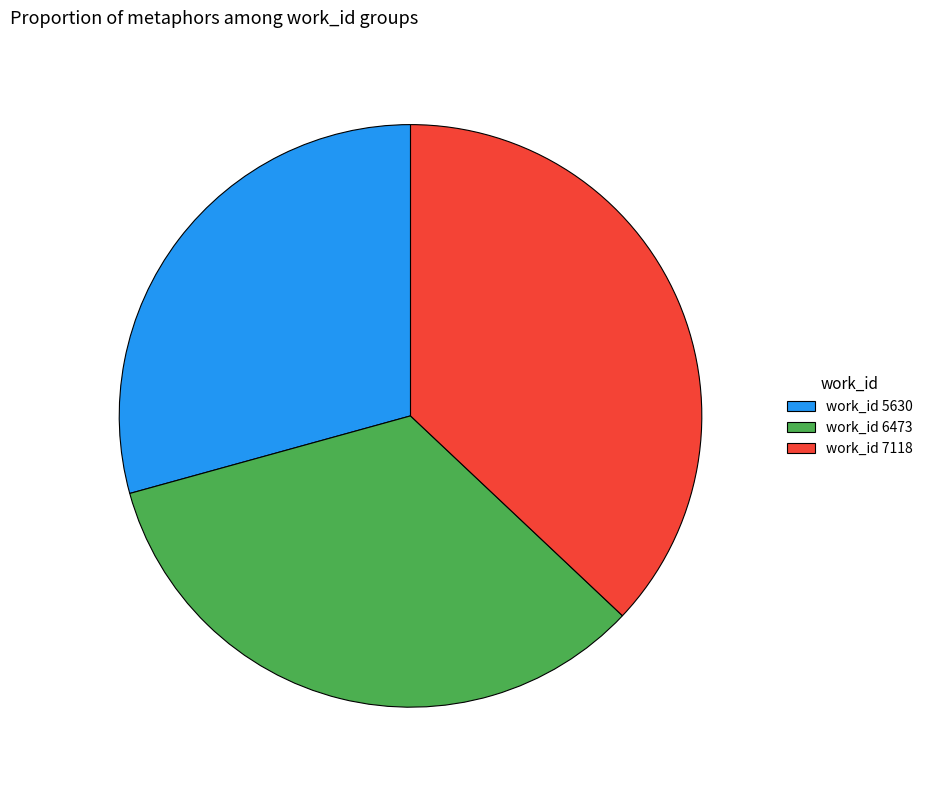

Which has a higher value, work_id 5630 or work_id 6473?

work_id 6473